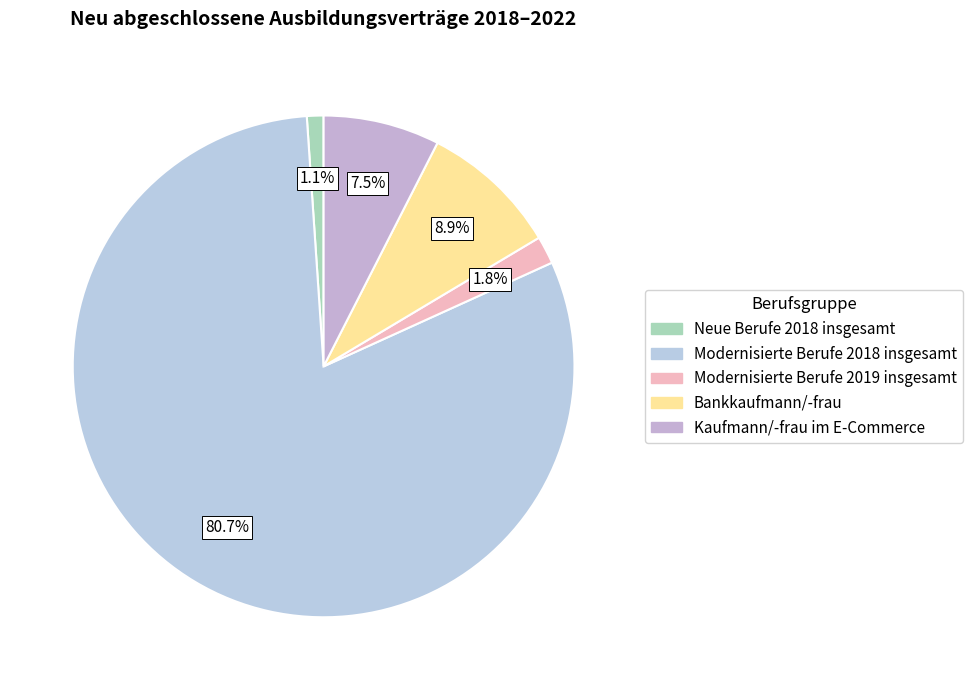

Which slice is the largest?

Modernisierte Berufe 2018 insgesamt